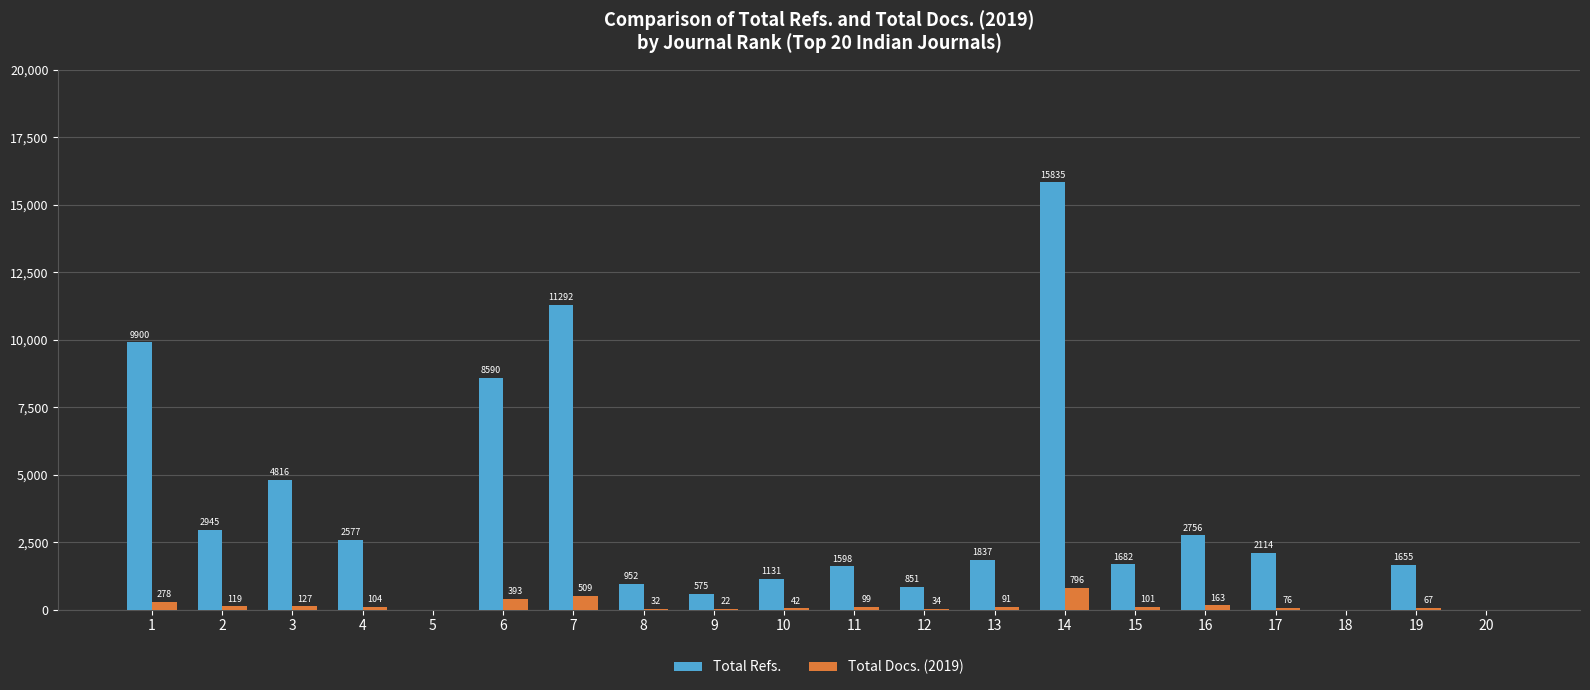

How many groups of bars are there?

20